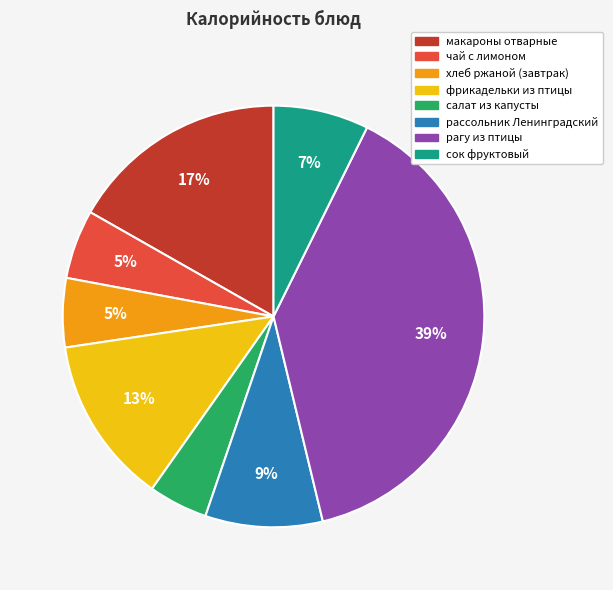

Does any single category account for the majority?

No